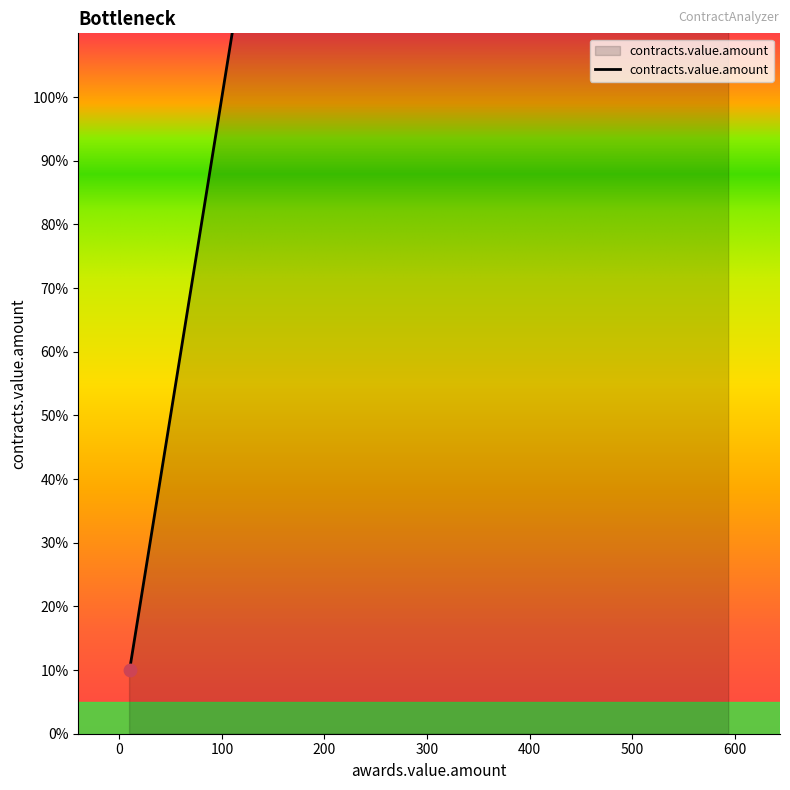

What is the change in value from 594 to 180?

-414.0